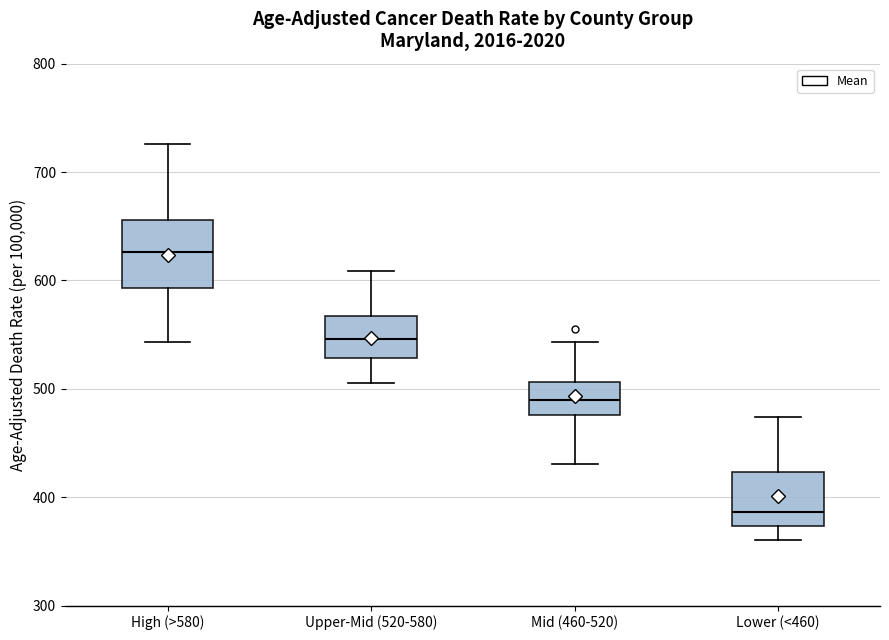

Comparing the boxes themselves (not the whiskers), which one is the tallest?

High (>580)